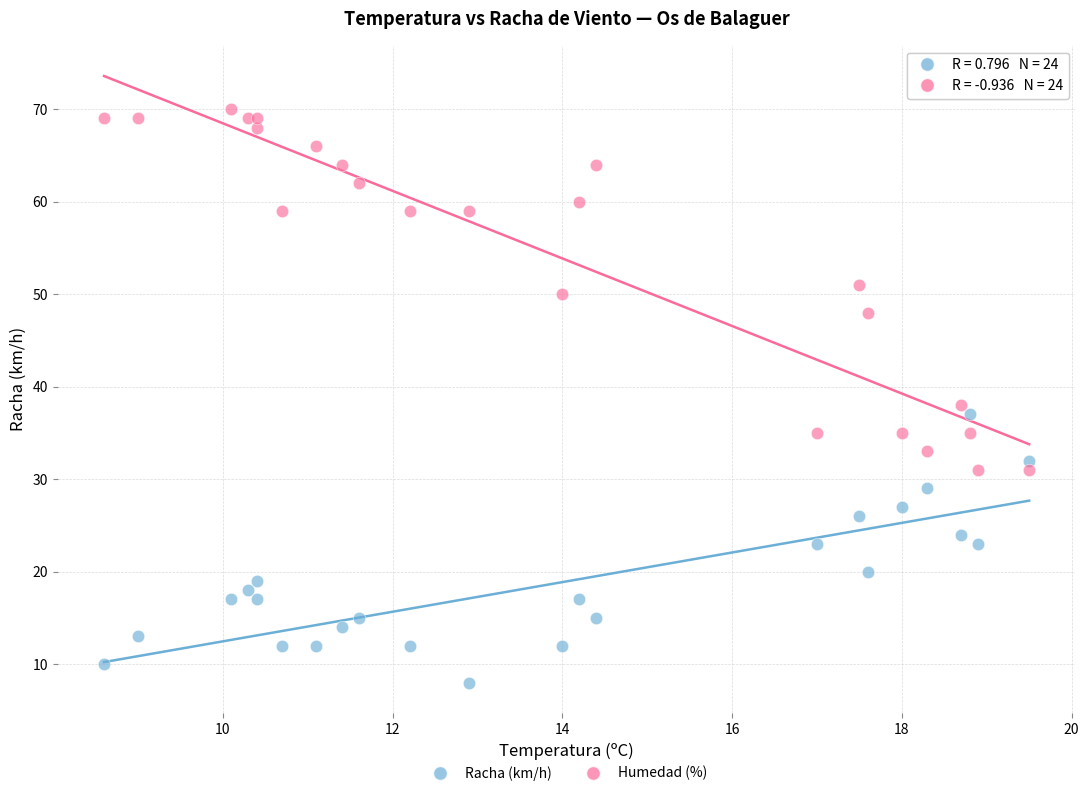

Which series reaches the minimum Y coordinate?

Racha (km/h)